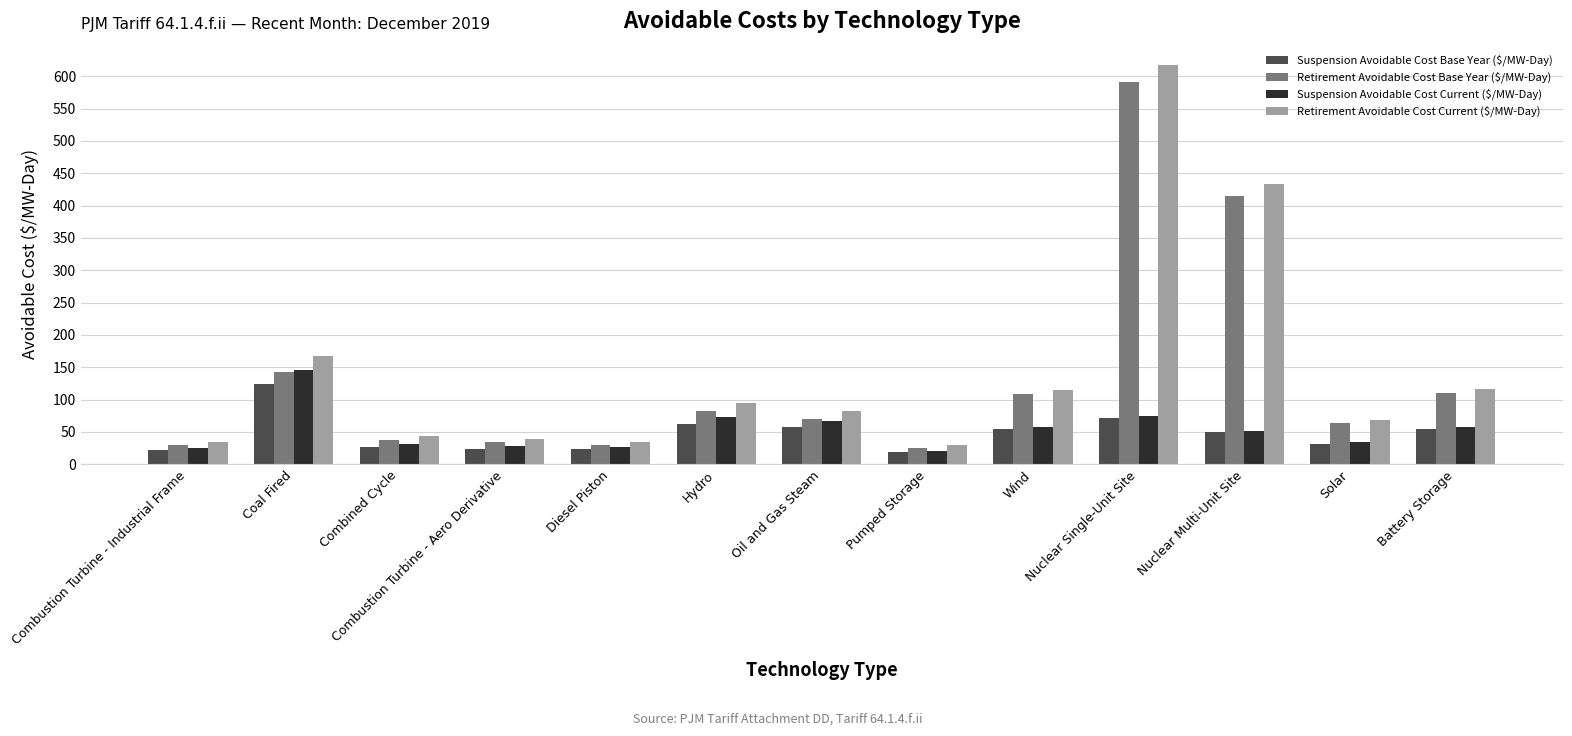

What is the spread (max minus min) of values at Wind?

61.3